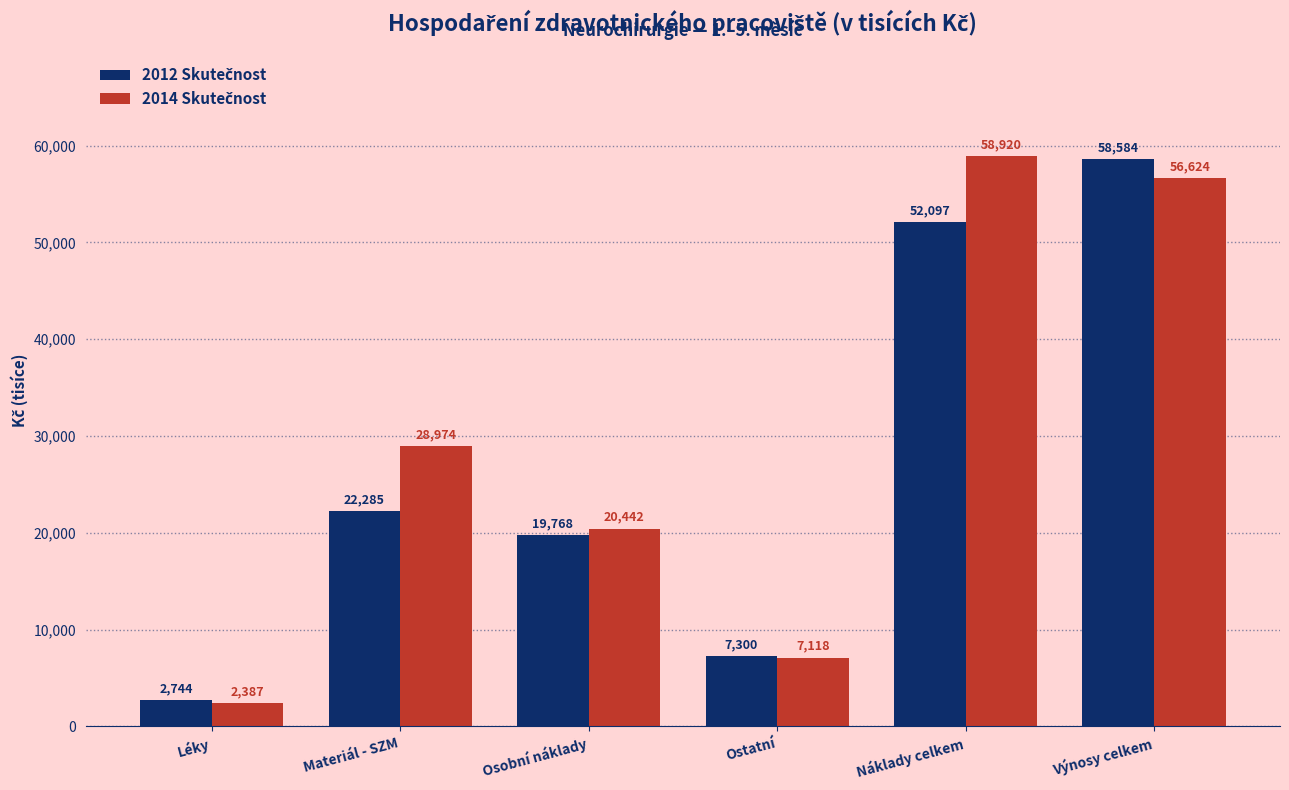

What is the label of the 3rd bar from the left?

Osobní náklady